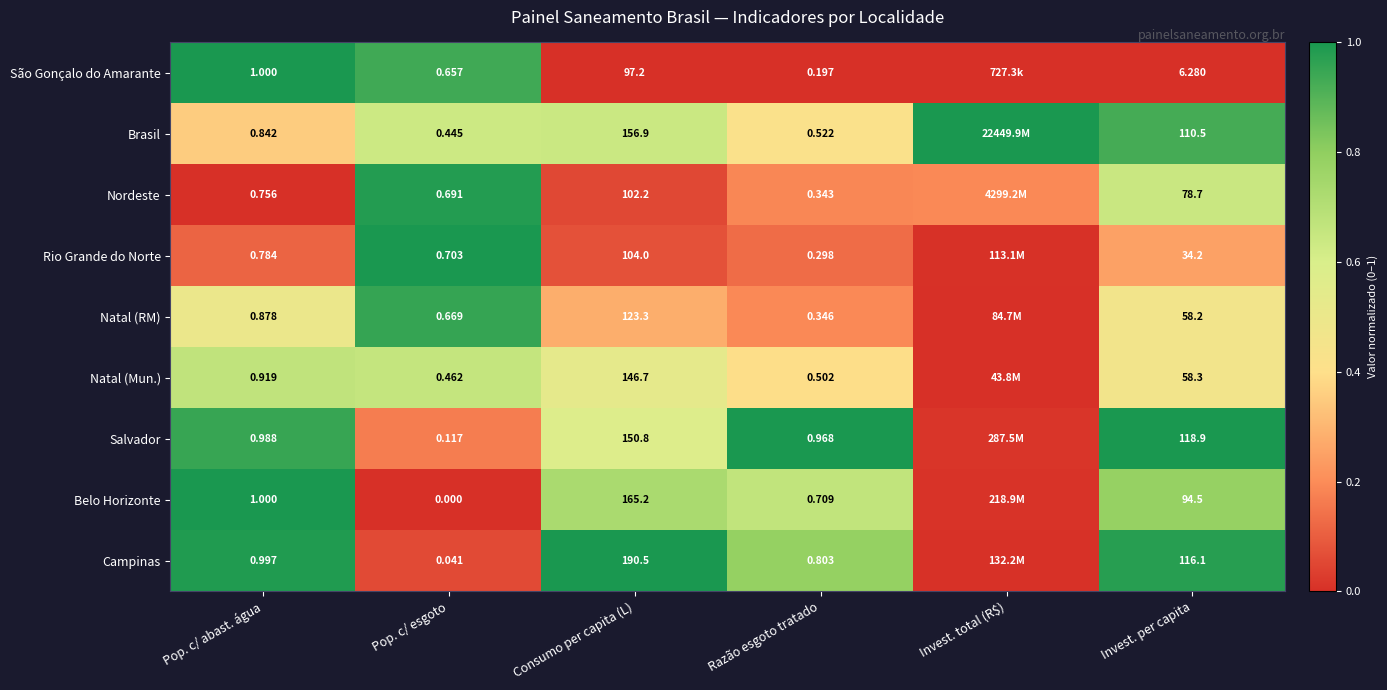

Which series changed the most between Pop. c/ abast. água and Razão esgoto tratado?

São Gonçalo do Amarante